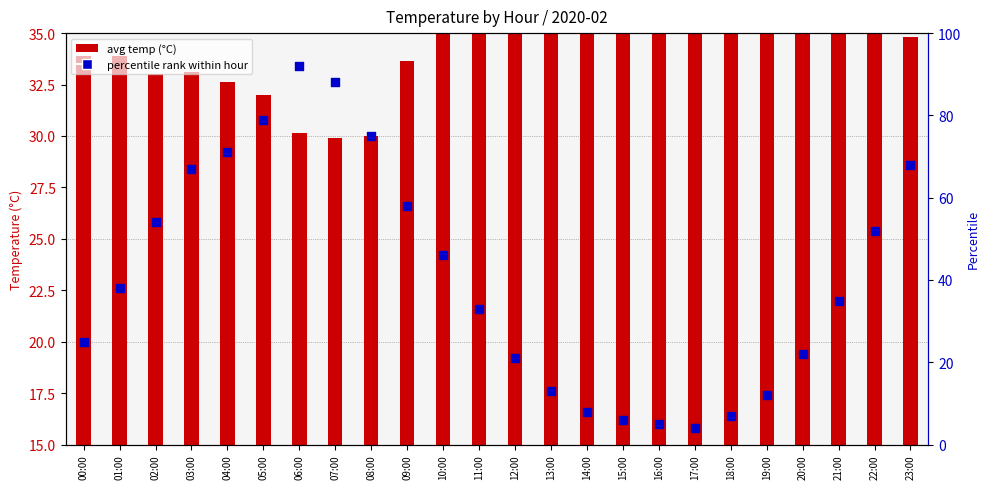

What is the total value across all series at 03:00?

103.2